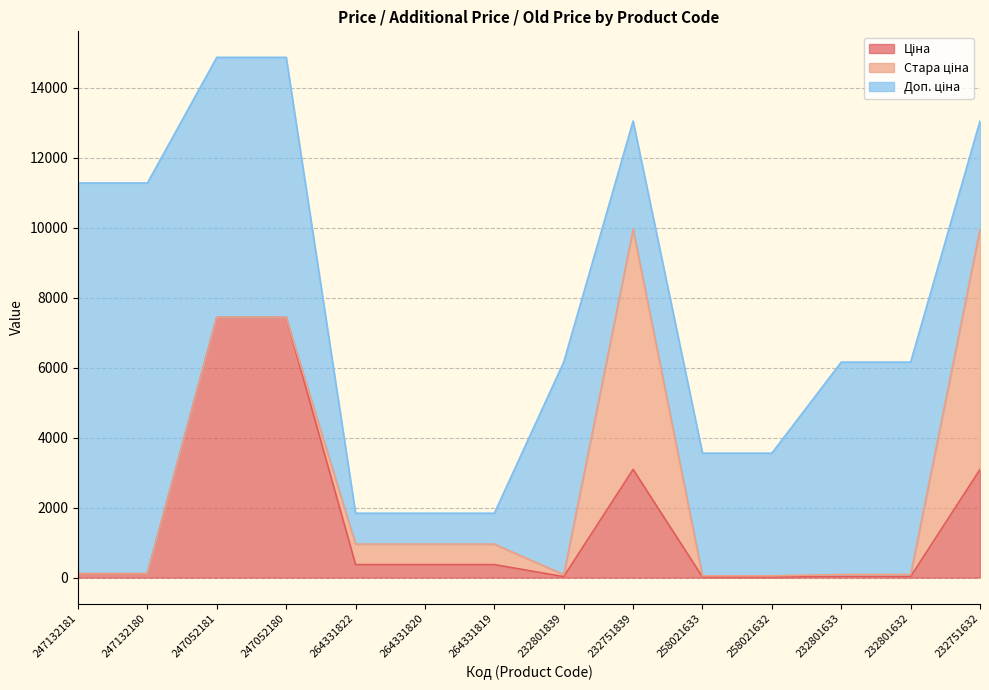

What is the sum of the Стара ціна values at 264331820 and 247052180?

584.7